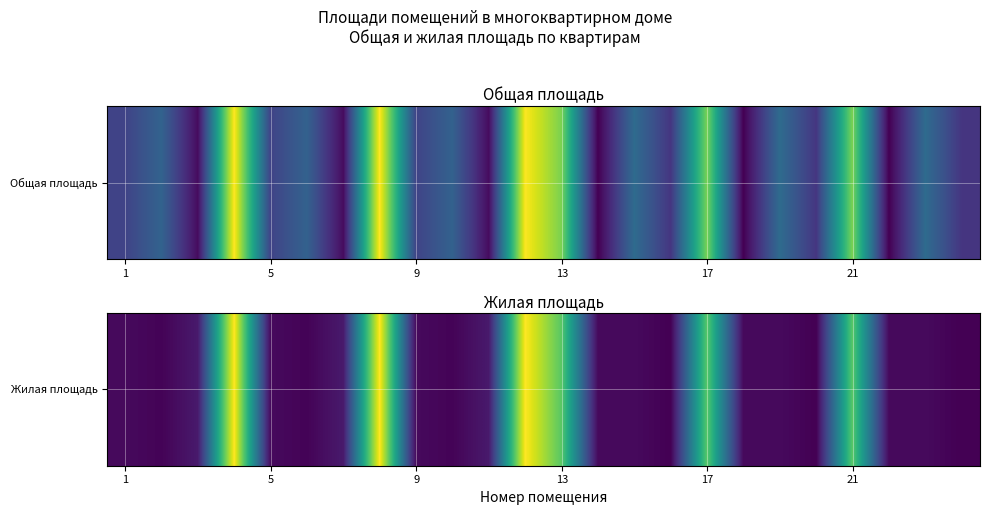

What is the difference between the maximum and minimum values?

11.6